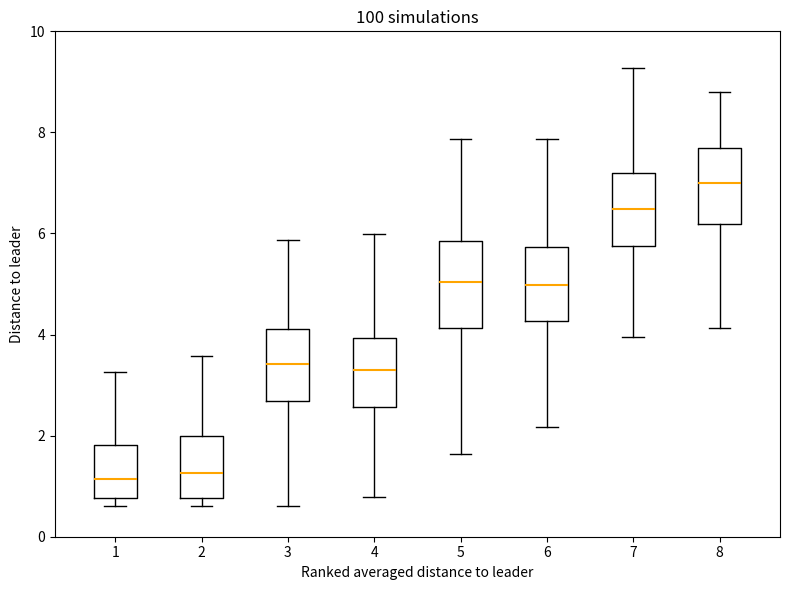

Which box's median line is the highest?

8